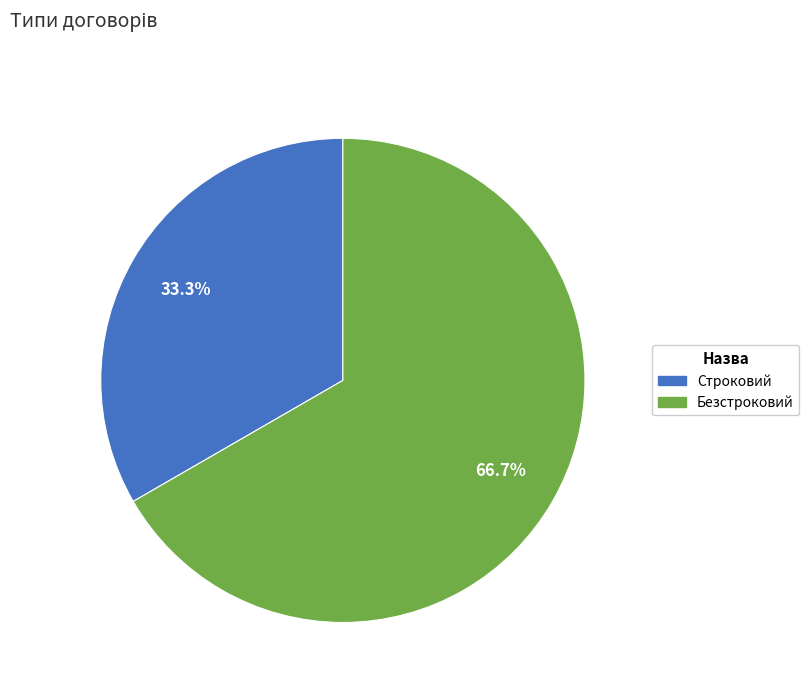

Approximately how many times larger is the value at Безстроковий compared to Строковий?

2.0